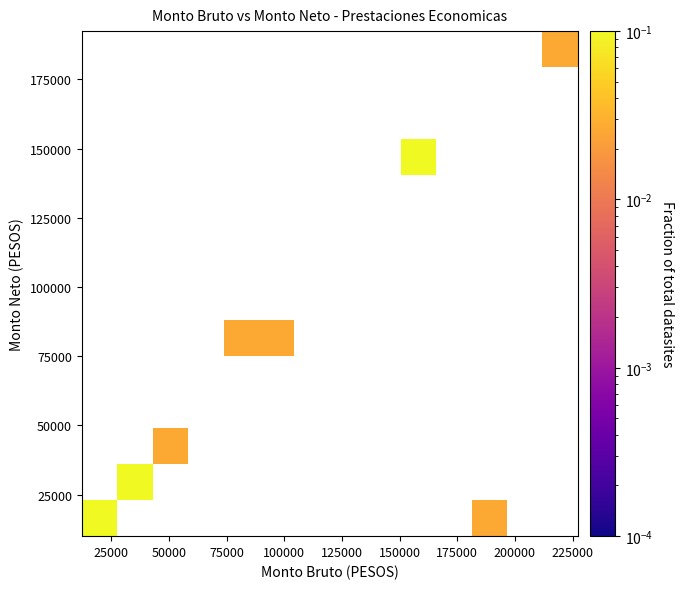

At how many categories does at least one series exceed 0?

8